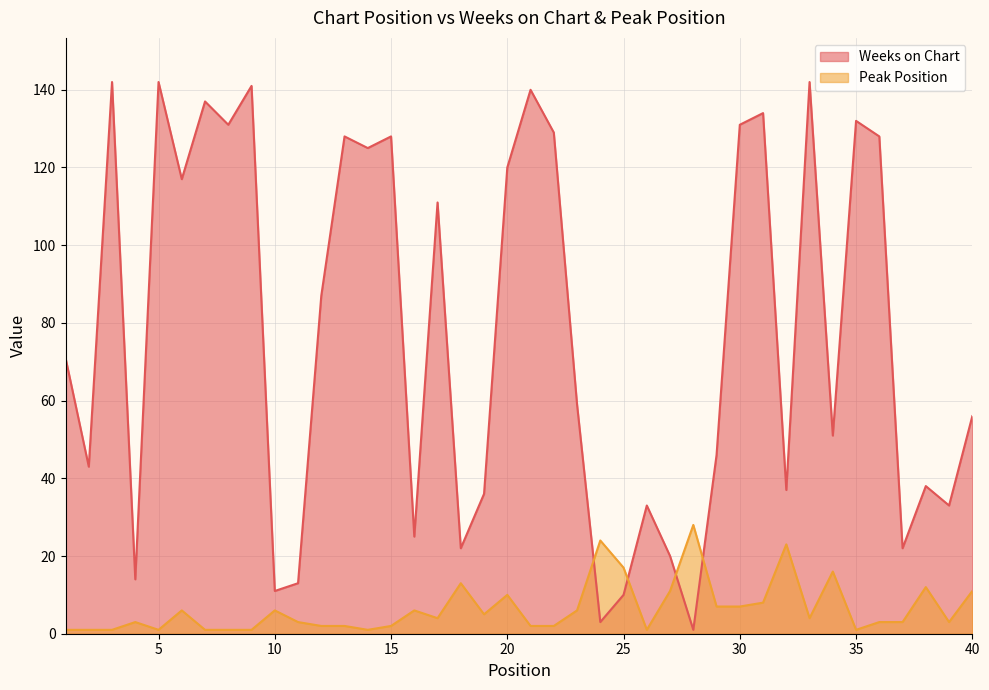

Which series has the largest total across all categories?

Weeks on Chart